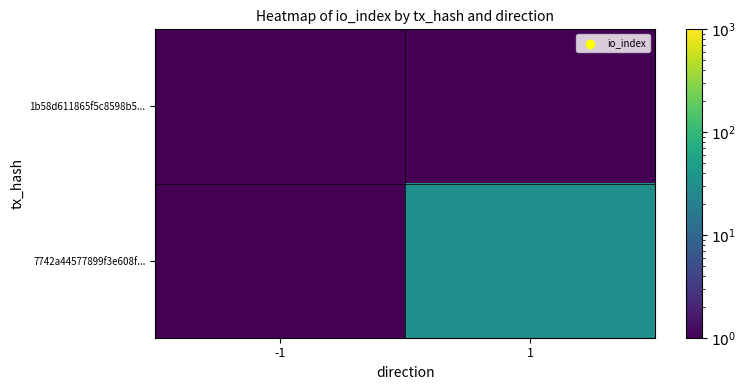

Rank the series by their maximum value, from highest to lowest.

7742a44577899f3e608f..., 1b58d611865f5c8598b5...